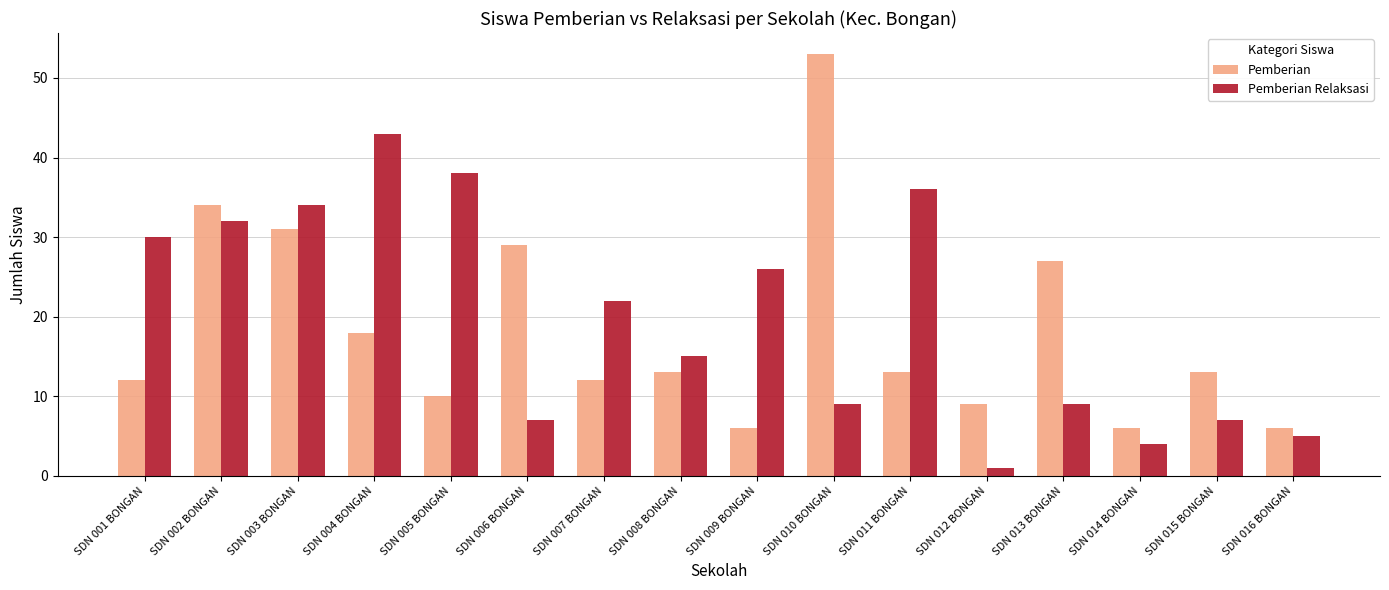

Does the chart contain any negative values?

No